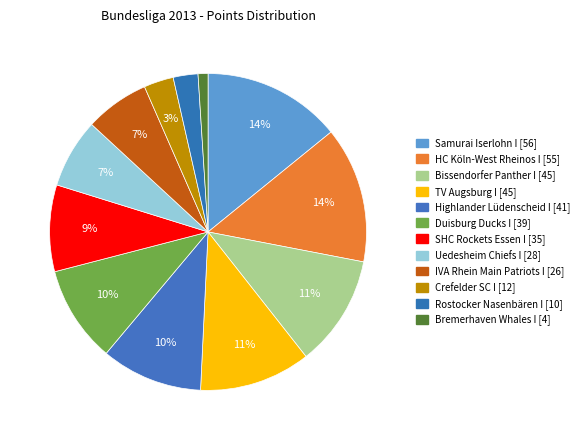

How many slices are in this pie chart?

12